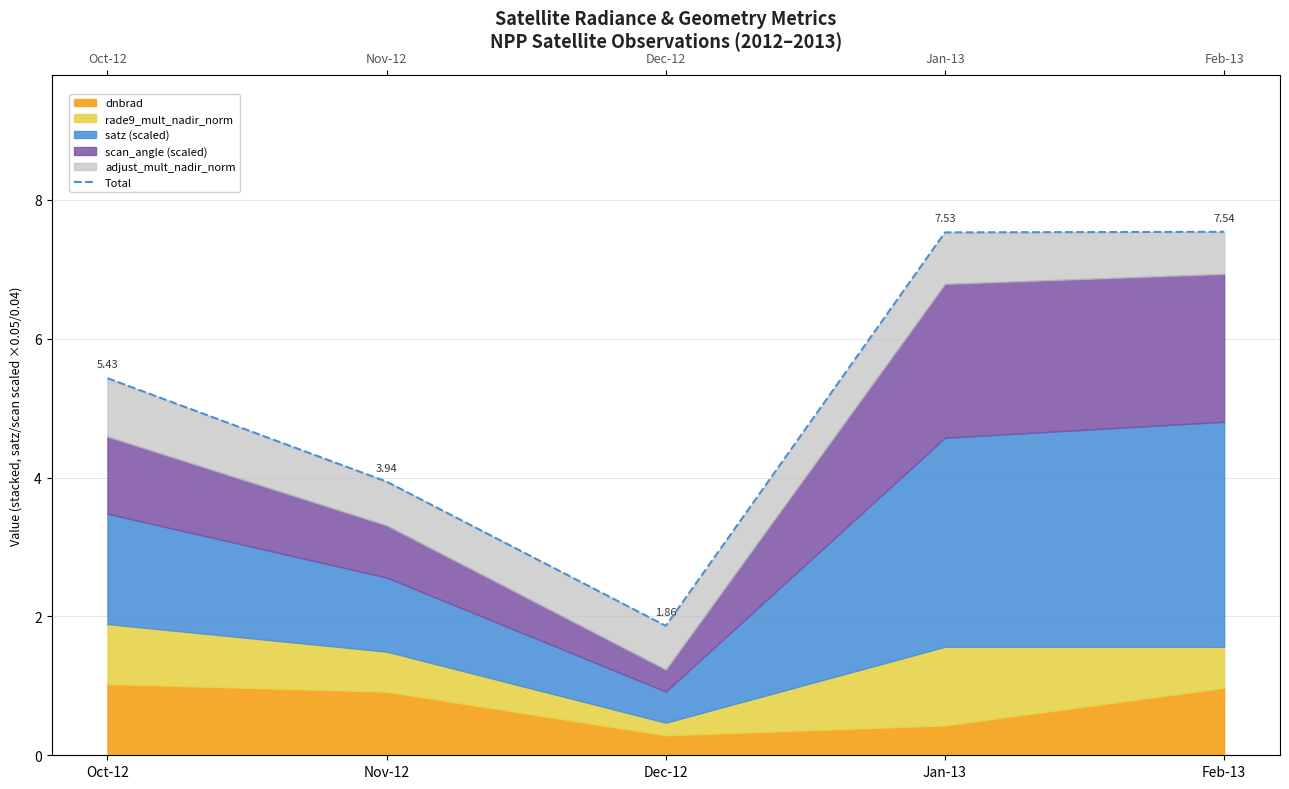

Count the number of categories in the chart.

5